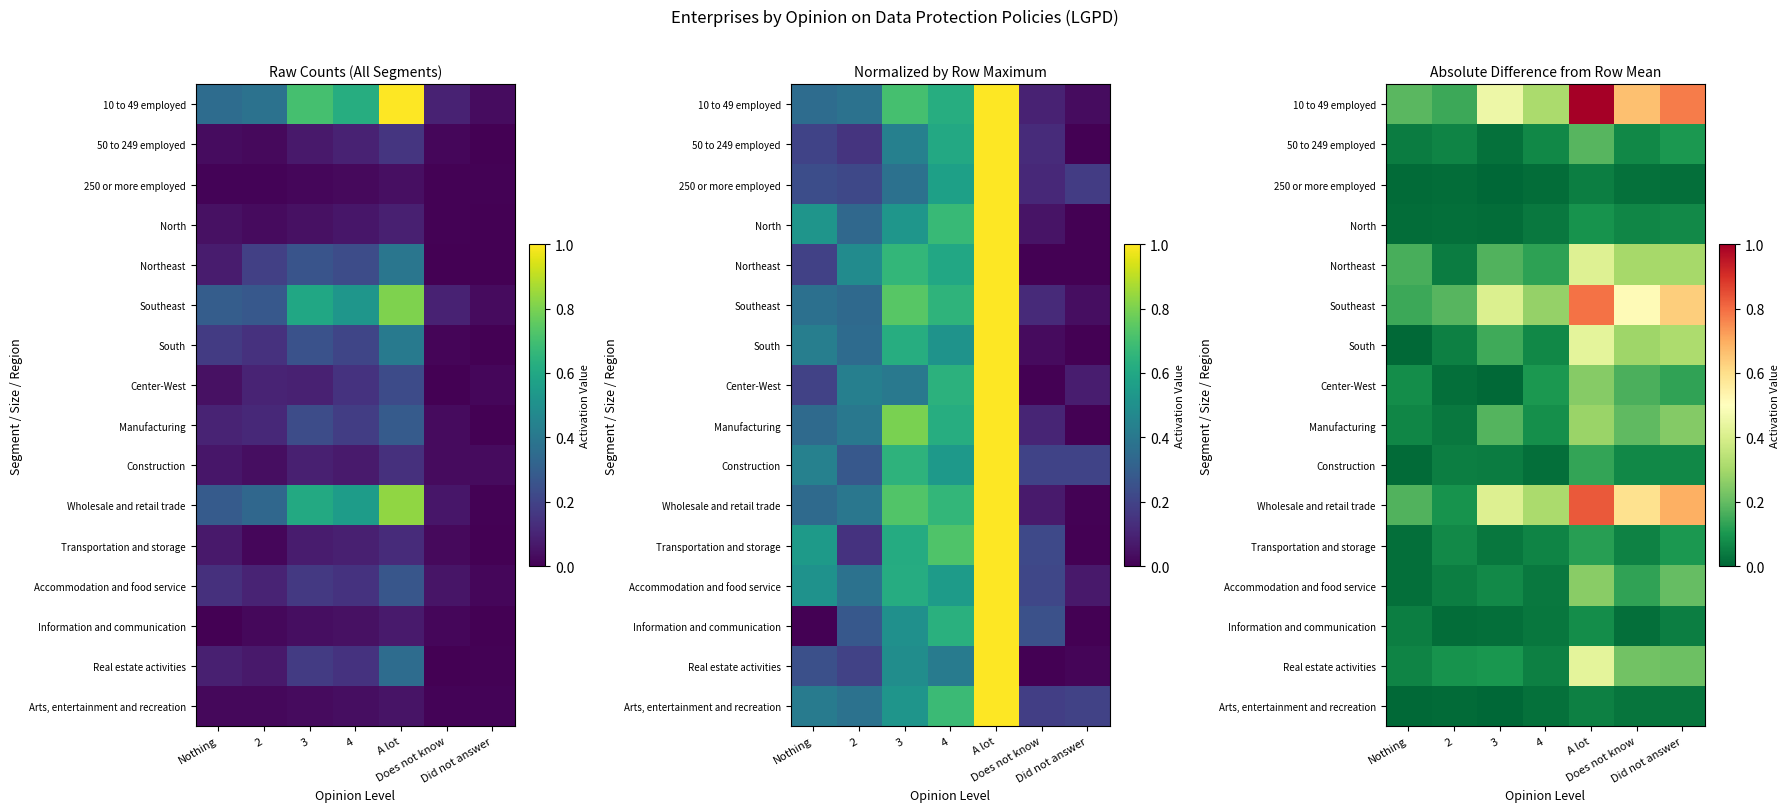

Is the value of Accommodation and food service at Did not answer greater than the value of 250 or more employed at Does not know?

Yes